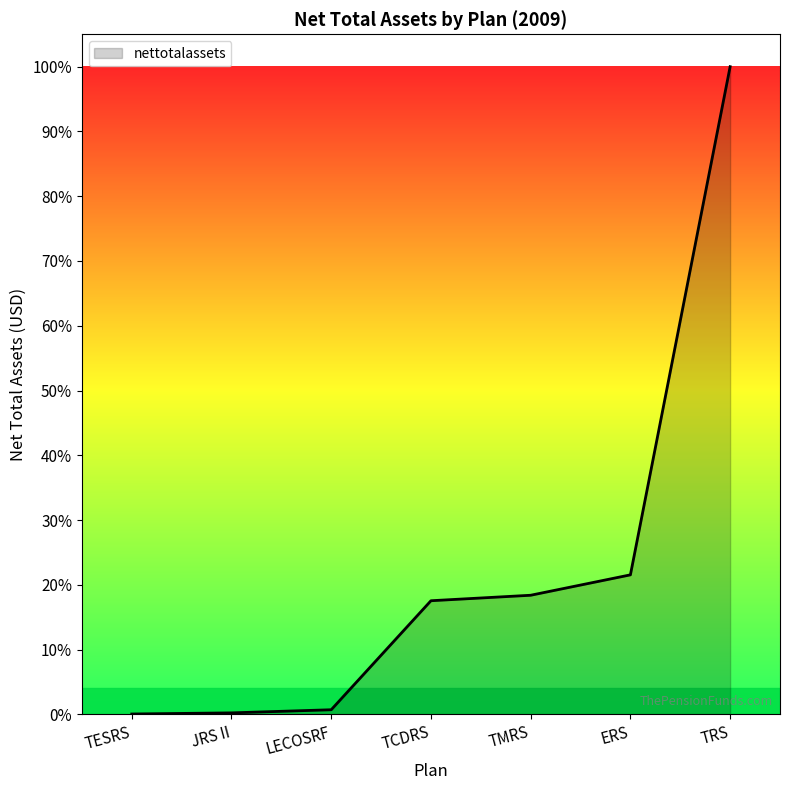

At which label does the data first exceed 15555540000?

TMRS